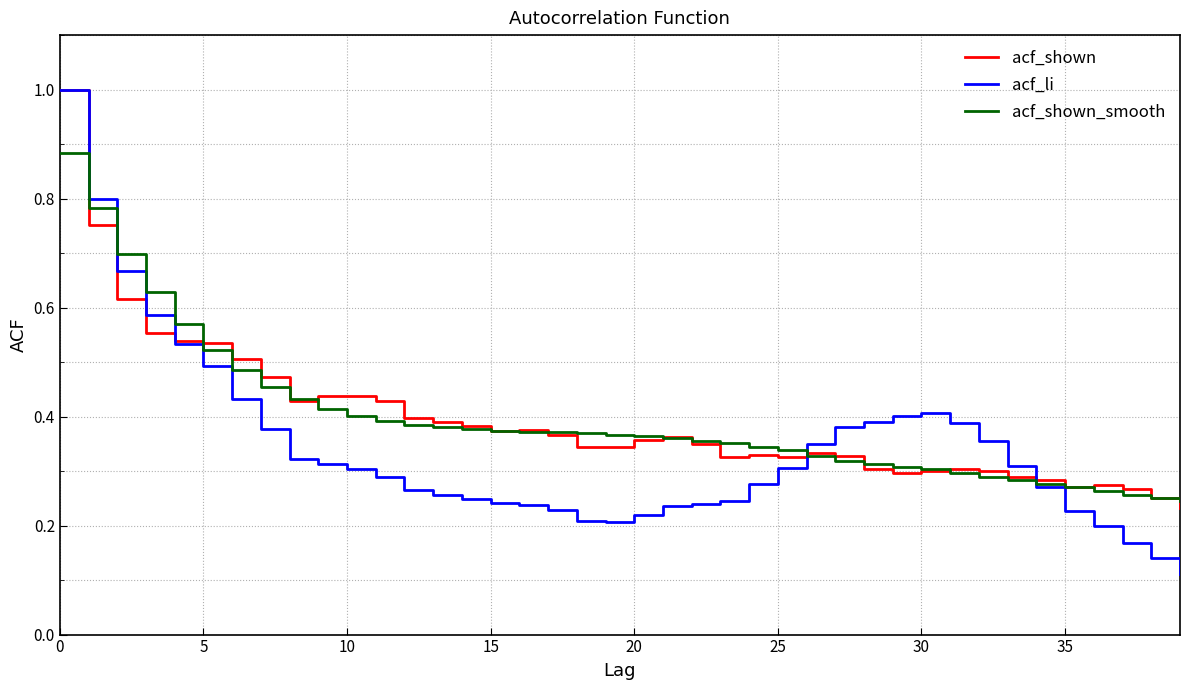

What is the greatest value displayed?

1.0